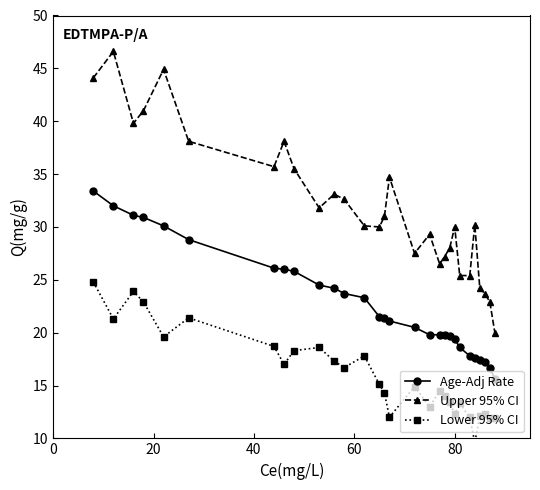

What is the minimum value for Upper 95% CI?

20.0